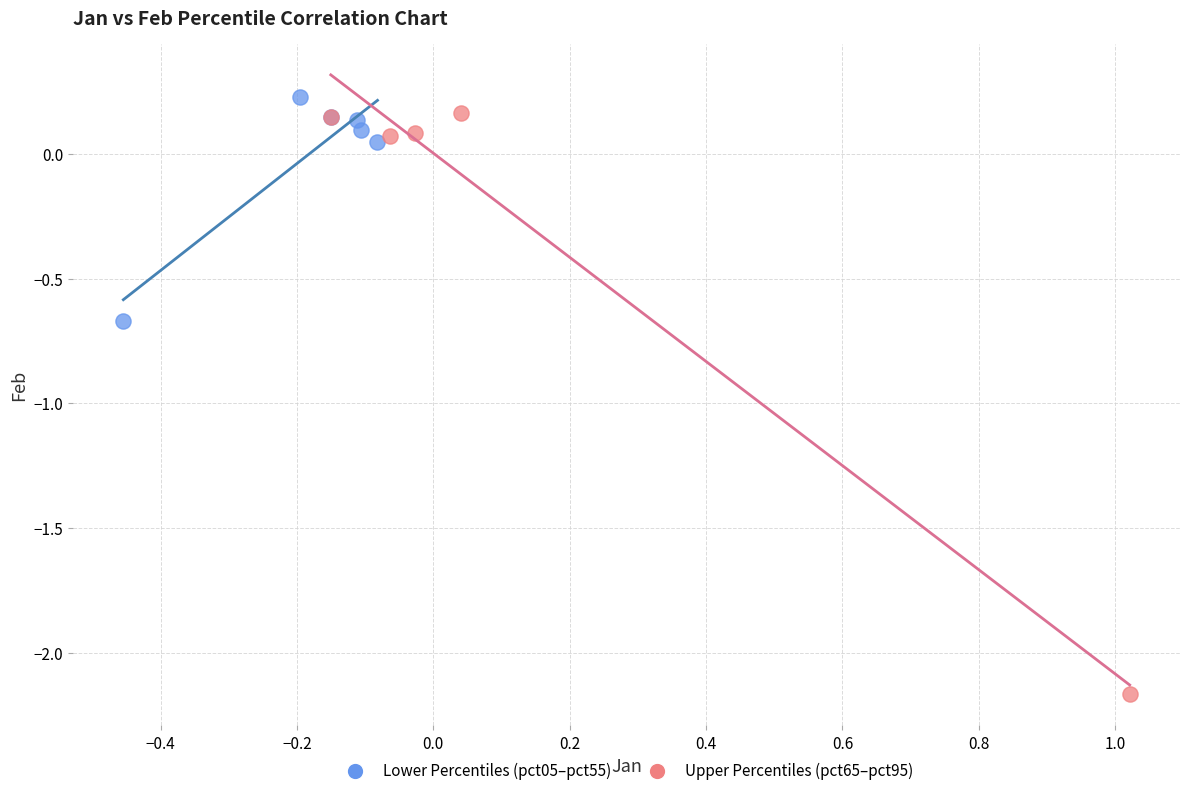

Which series contains the highest Y value?

Lower Percentiles (pct05–pct55)